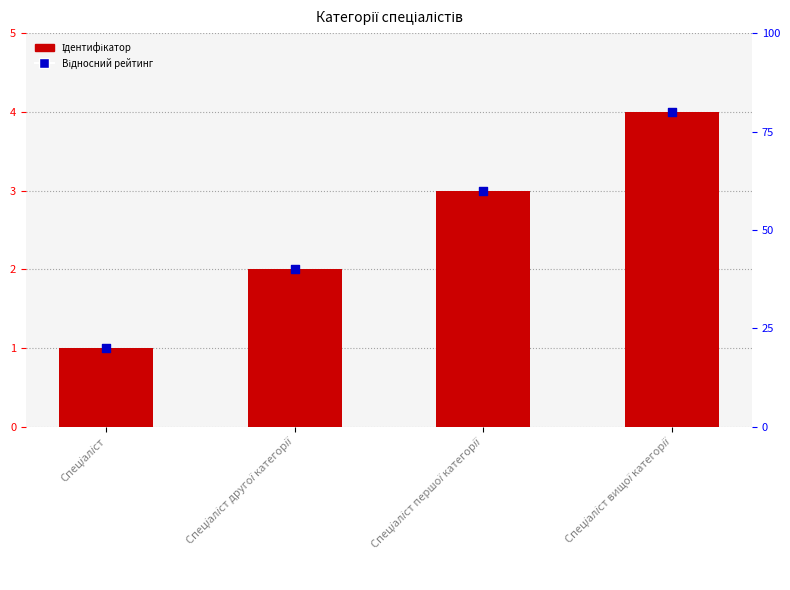

Which series reaches the minimum Y coordinate?

Ідентифікатор